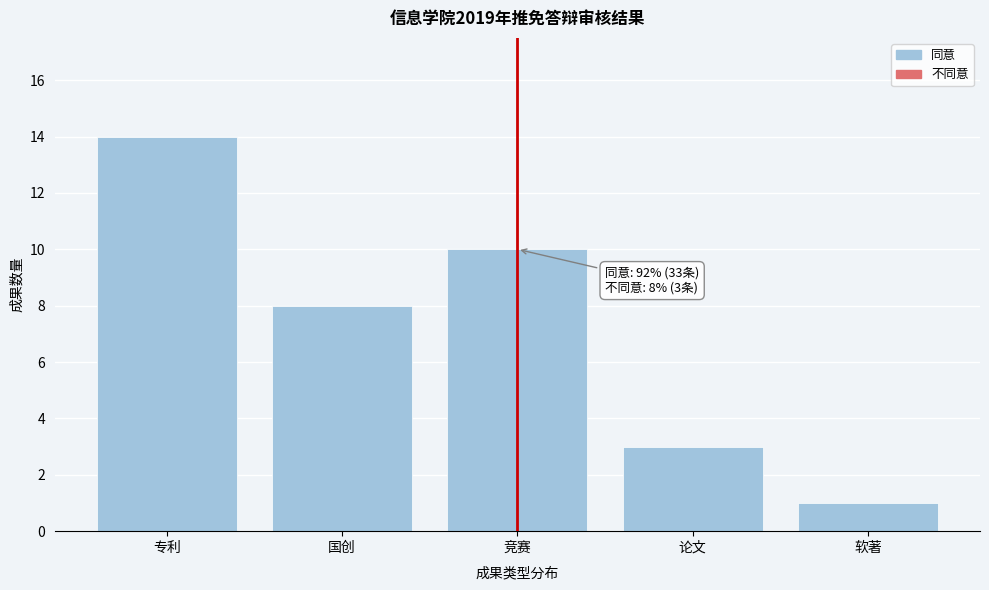

Reading left to right, transcribe all the data shown in this chart.

14	8	10	3	1